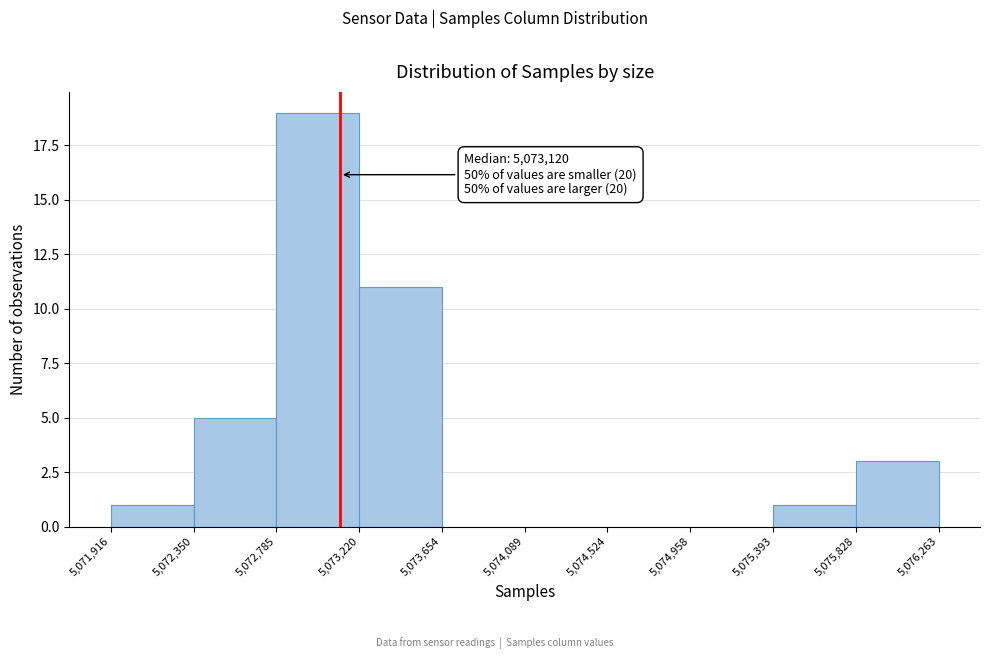

Which range on the x-axis has the tallest bar?

5,072,785 to 5,073,220